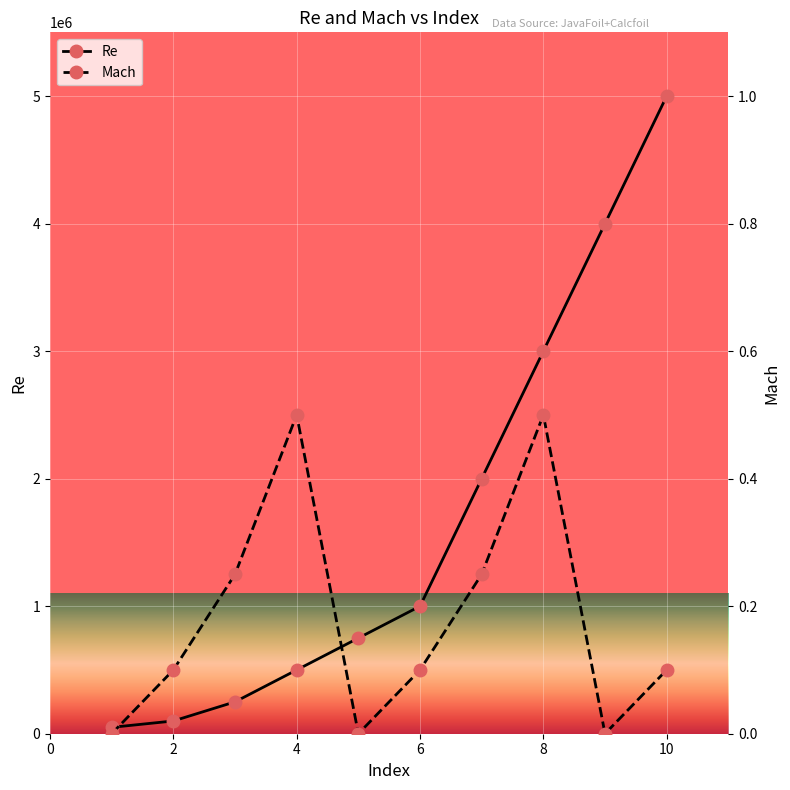

Which series has the largest range (max minus min)?

Re